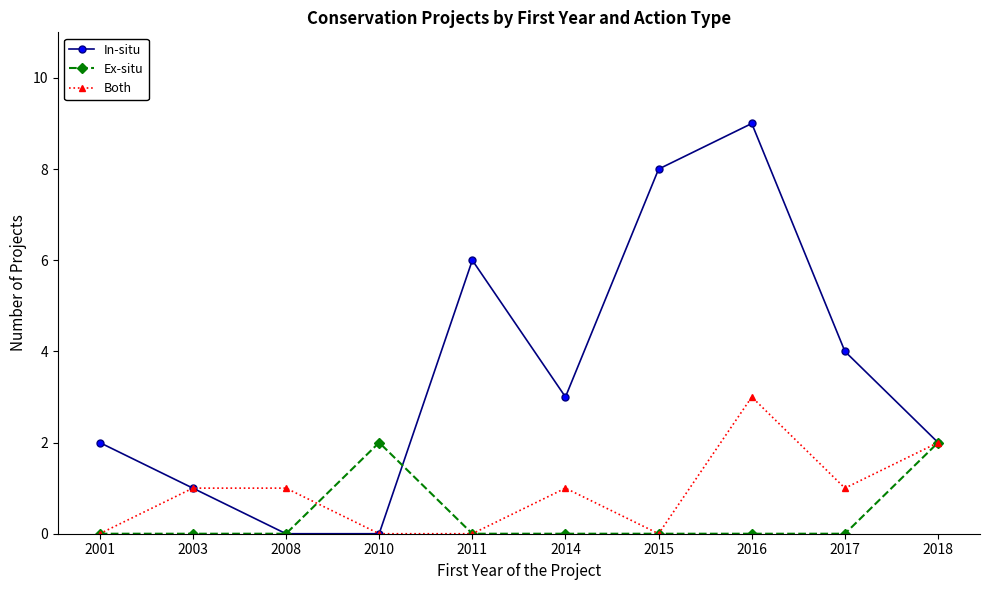

Which series has the largest total across all categories?

In-situ